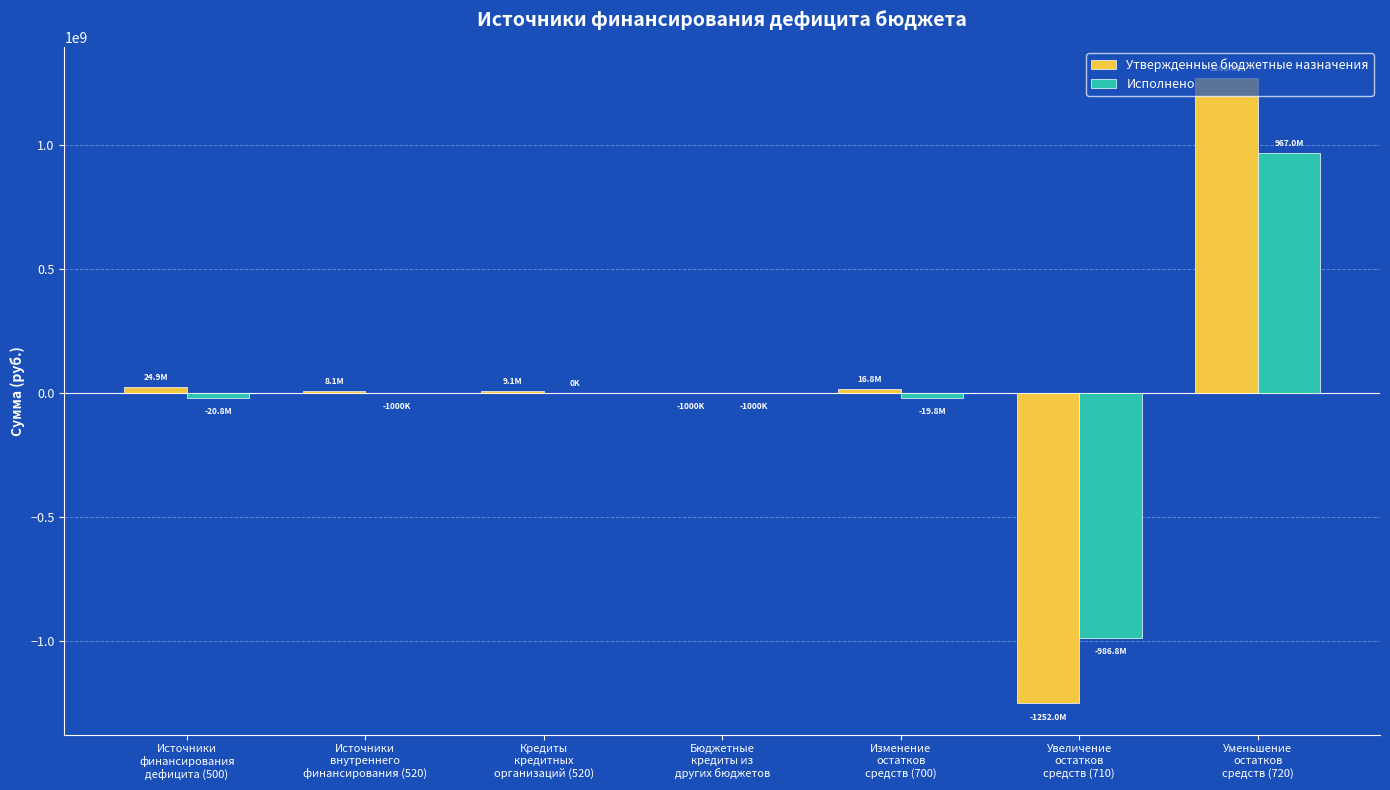

What is the sum of all Утвержденные бюджетные назначения values?

74809368.6